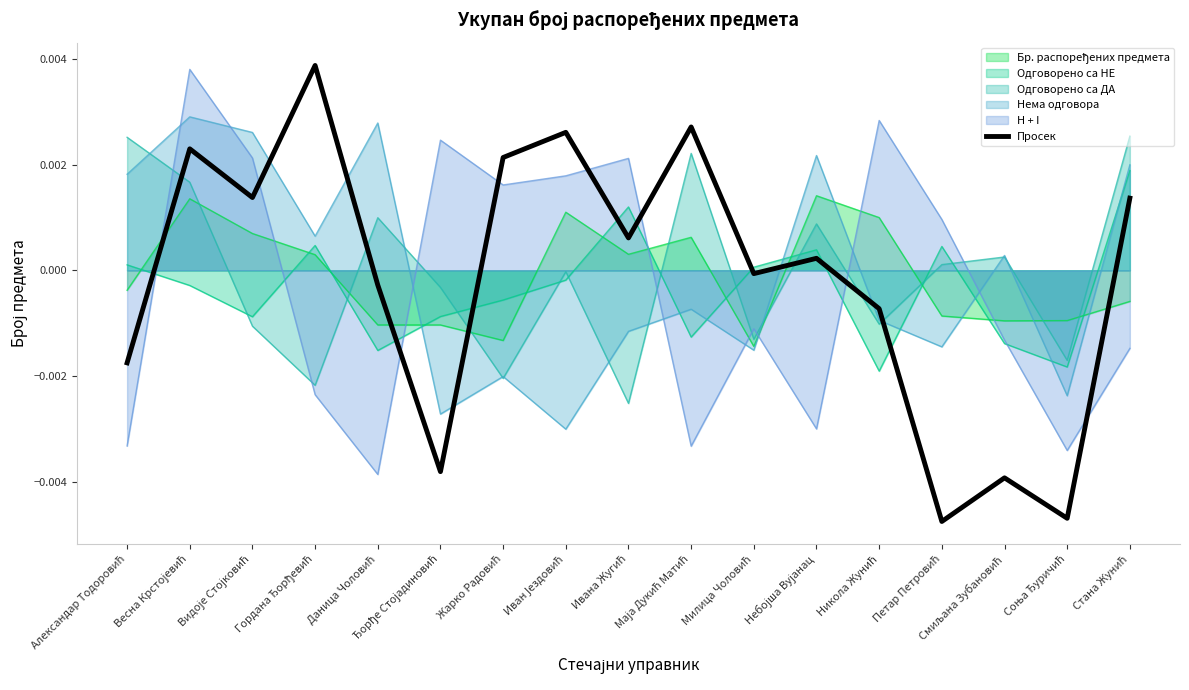

The value at Ивана Жугић is 0.0. True or false?

True